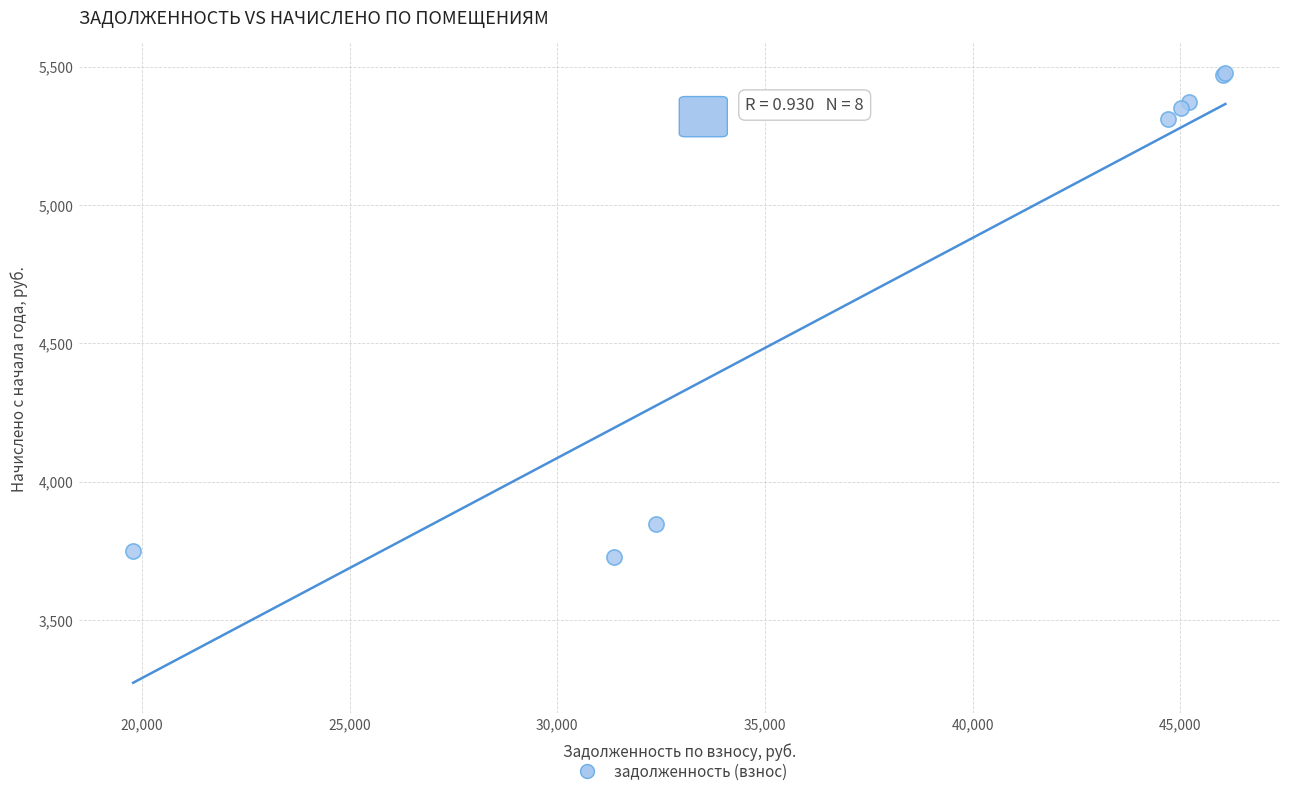

What Y value in the scatter plot is closest to 4601?

5312.2